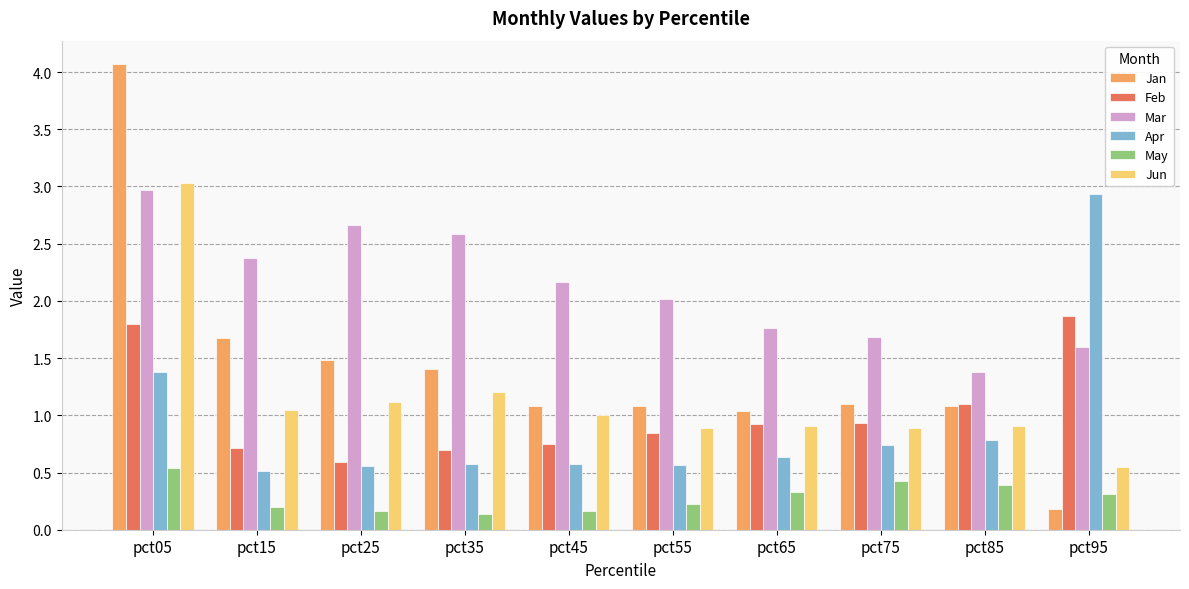

Which series has the largest total across all categories?

Mar